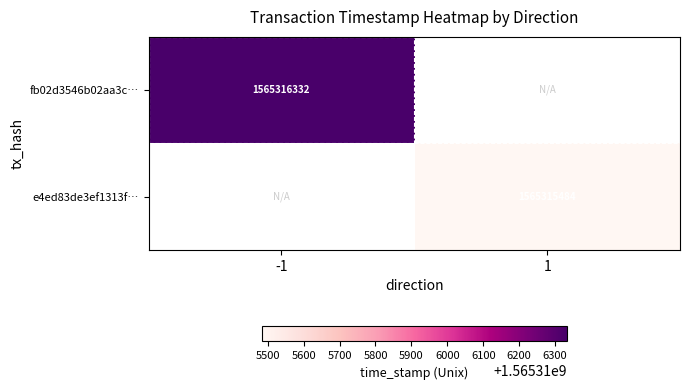

The e4ed83de3ef1313f… series shows 1565315484 at 1. True or false?

True